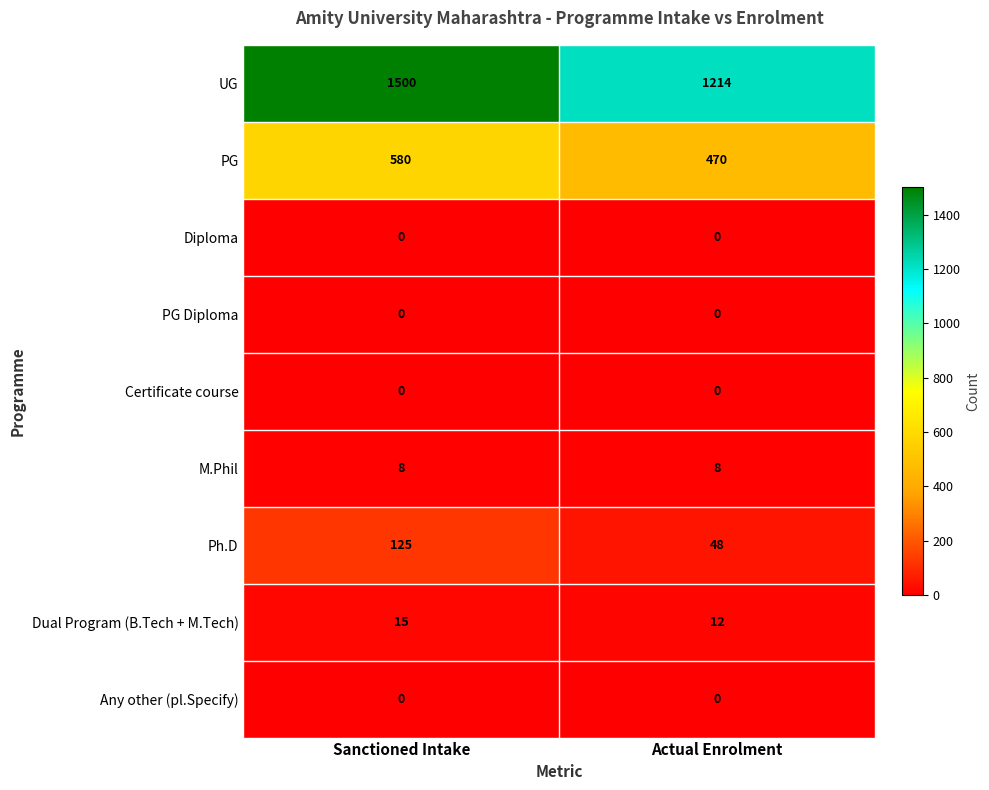

Reading right to left, what are all the values shown in this chart?

UG: Actual Enrolment=1214	Sanctioned Intake=1500
PG: Actual Enrolment=470	Sanctioned Intake=580
Diploma: Actual Enrolment=0	Sanctioned Intake=0
PG Diploma: Actual Enrolment=0	Sanctioned Intake=0
Certificate course: Actual Enrolment=0	Sanctioned Intake=0
M.Phil: Actual Enrolment=8	Sanctioned Intake=8
Ph.D: Actual Enrolment=48	Sanctioned Intake=125
Dual Program (B.Tech + M.Tech): Actual Enrolment=12	Sanctioned Intake=15
Any other (pl.Specify): Actual Enrolment=0	Sanctioned Intake=0